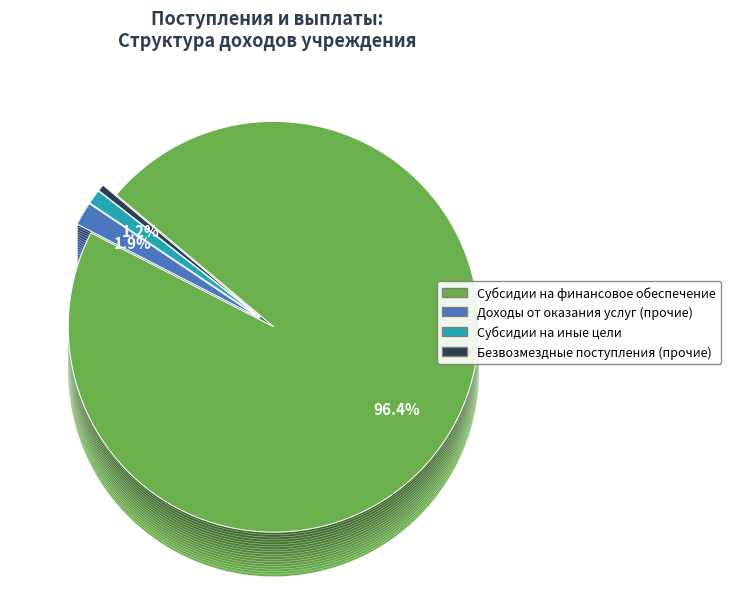

What is the largest slice in the pie chart?

Субсидии на финансовое обеспечение